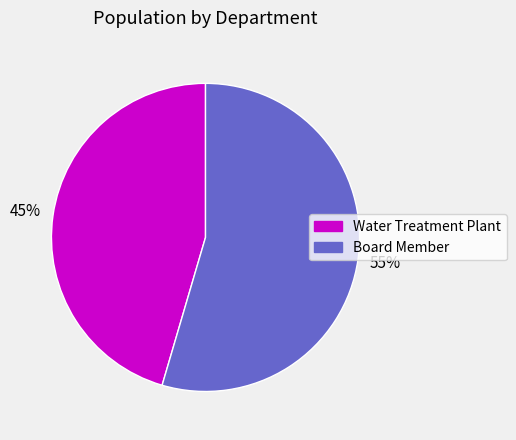

True or false: Board Member accounts for 55% of the total.

True